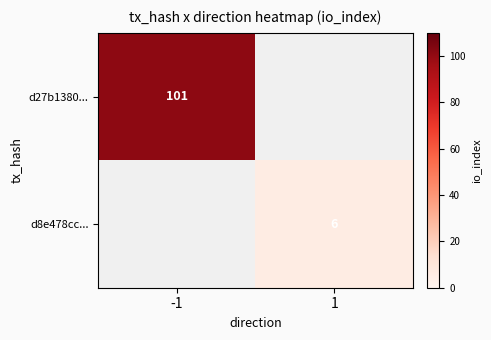

The d27b1380... series shows 180 at -1. True or false?

False